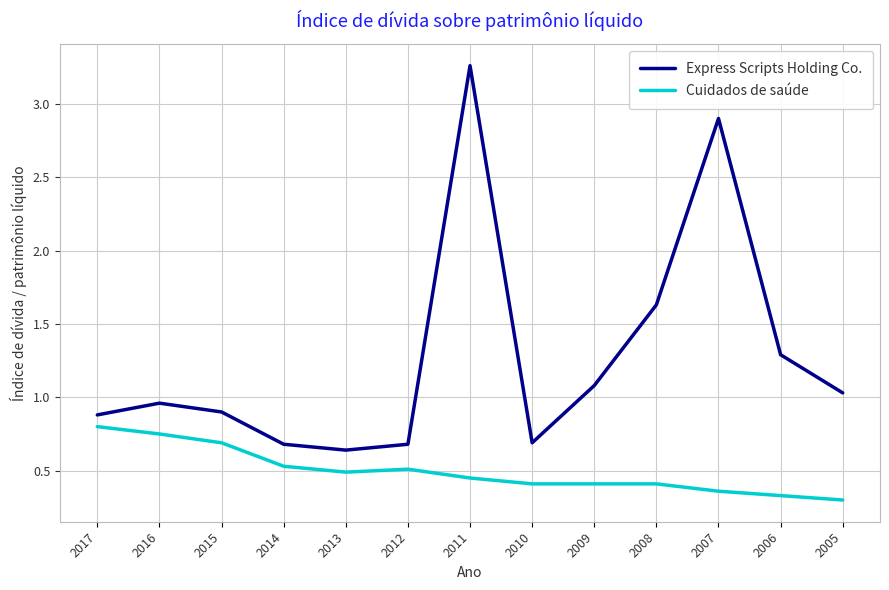

At which category does Express Scripts Holding Co. reach its first local valley?

2013